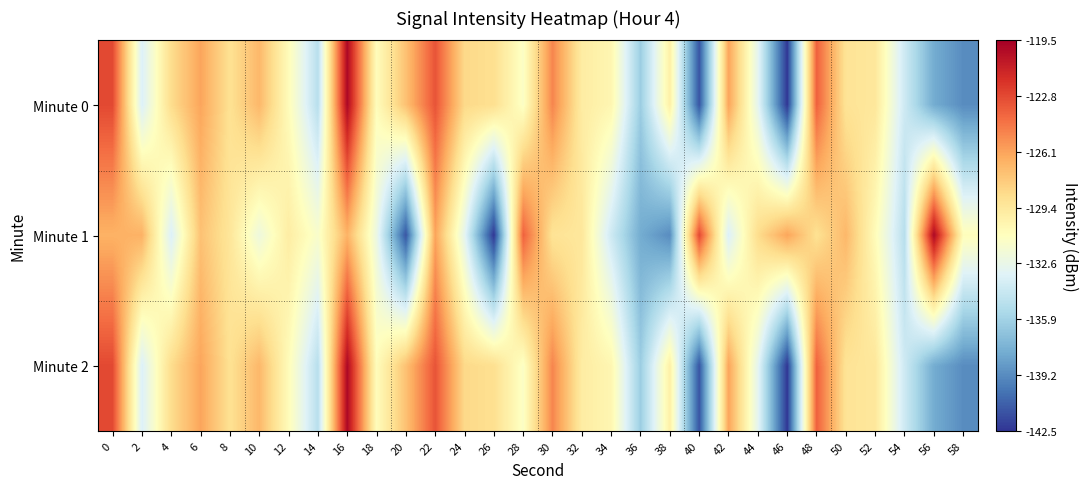

What is the spread (max minus min) of values at 16?

6.7